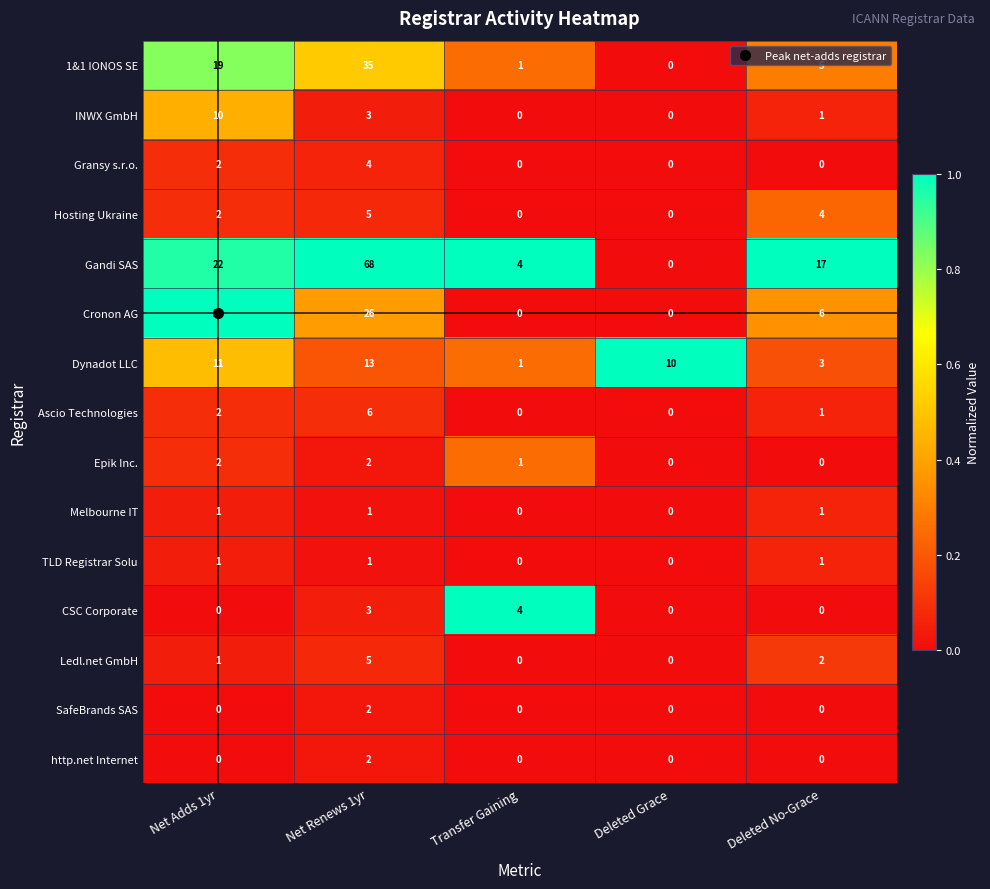

Rank the categories by 1&1 IONOS SE value from highest to lowest.

Net Renews 1yr, Net Adds 1yr, Deleted No-Grace, Transfer Gaining, Deleted Grace